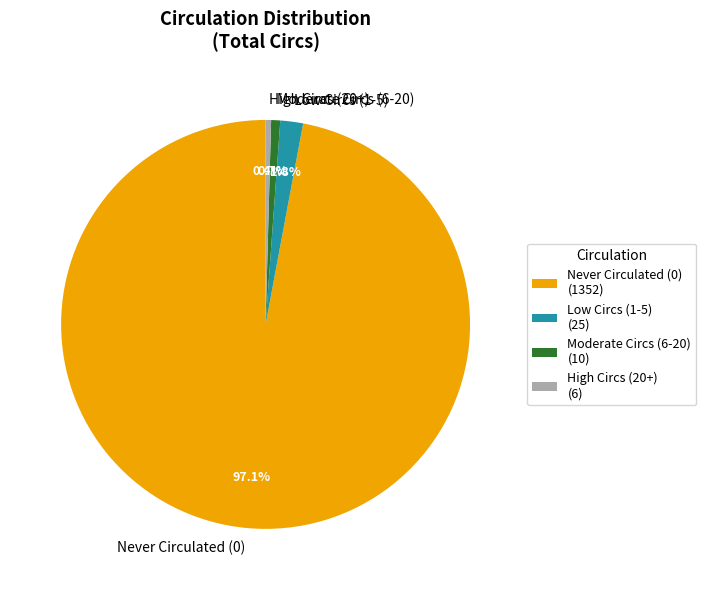

What is the total percentage of Moderate Circs (6-20) and High Circs (20+)?

1.1%